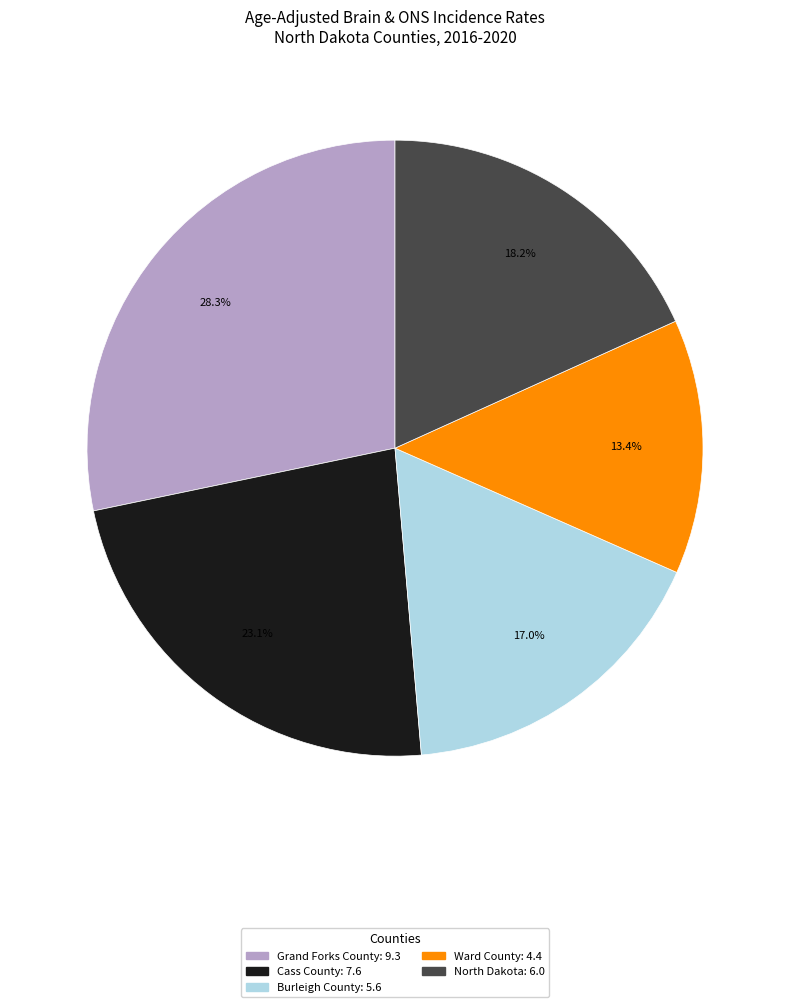

Is it true that Ward County is 13% of the pie?

True